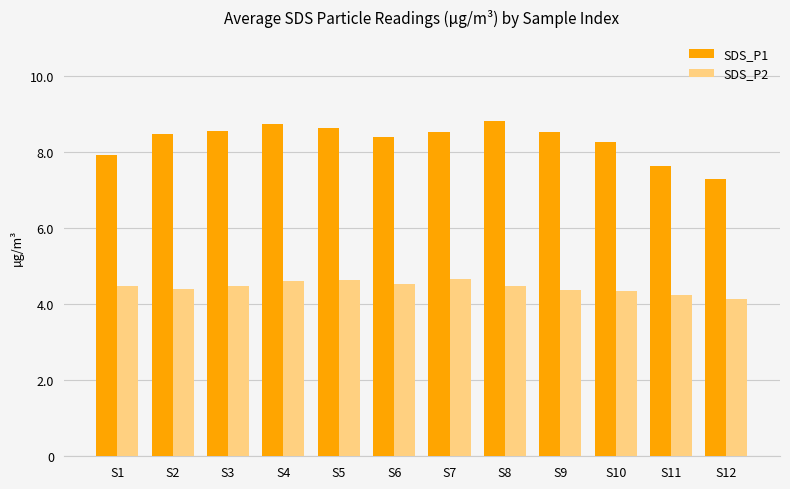

Is it true that SDS_P2 equals 4.7 at S7?

True